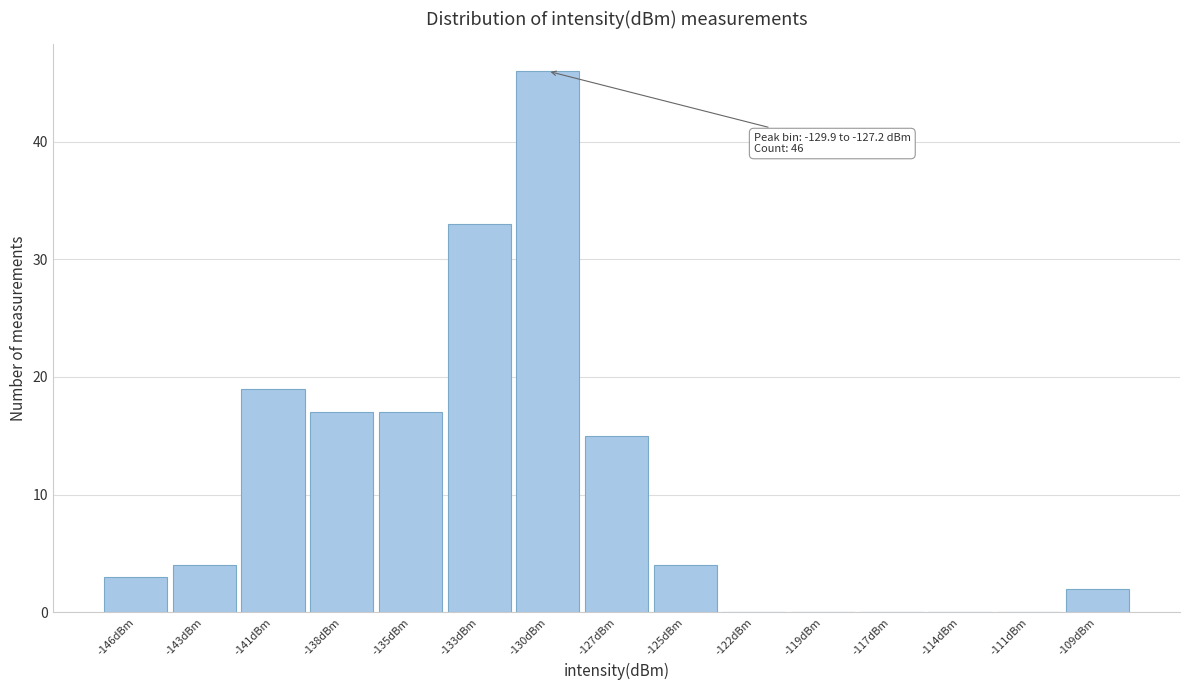

Reading left to right, extract all data points from this chart.

-146dBm=3	-143dBm=4	-141dBm=19	-138dBm=17	-135dBm=17	-133dBm=33	-130dBm=46	-127dBm=15	-125dBm=4	-122dBm=0	-119dBm=0	-117dBm=0	-114dBm=0	-111dBm=0	-109dBm=2